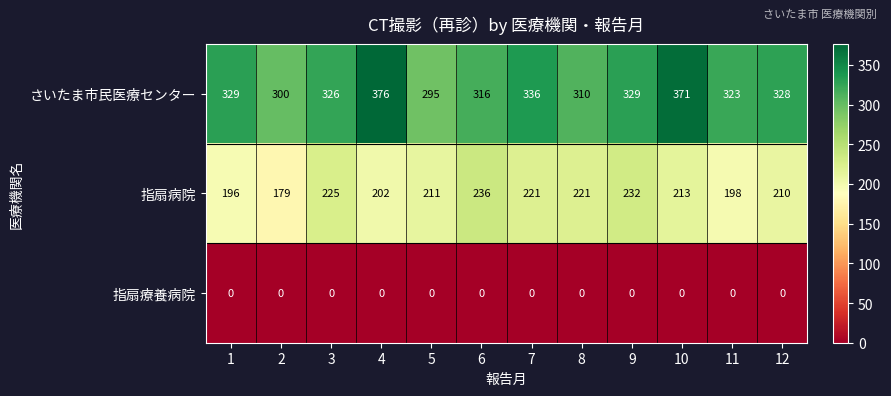

What is the highest value of the さいたま市民医療センター series?

376